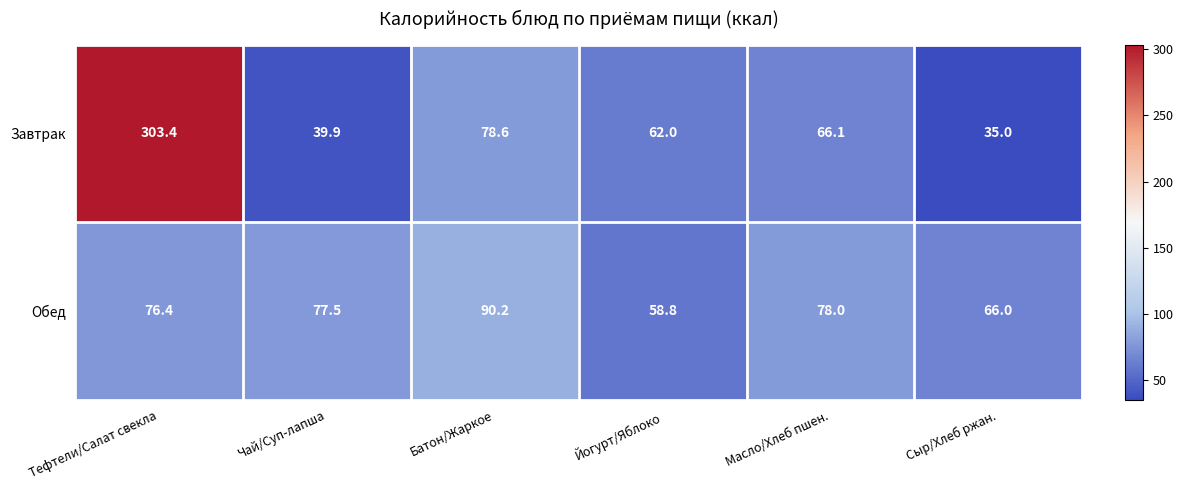

What is the difference between the highest and lowest values at Батон/Жаркое?

11.6